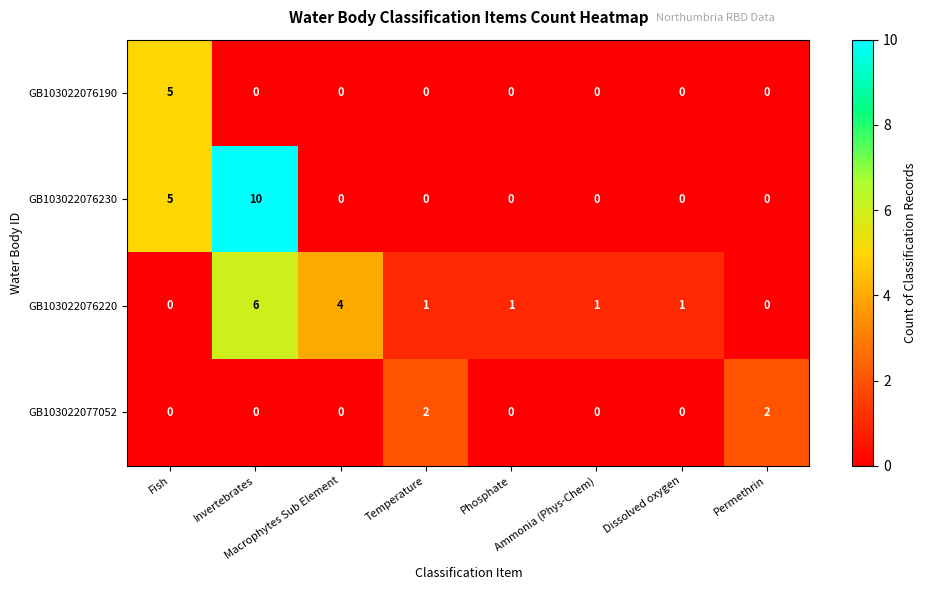

Which series has the largest total across all categories?

GB103022076230